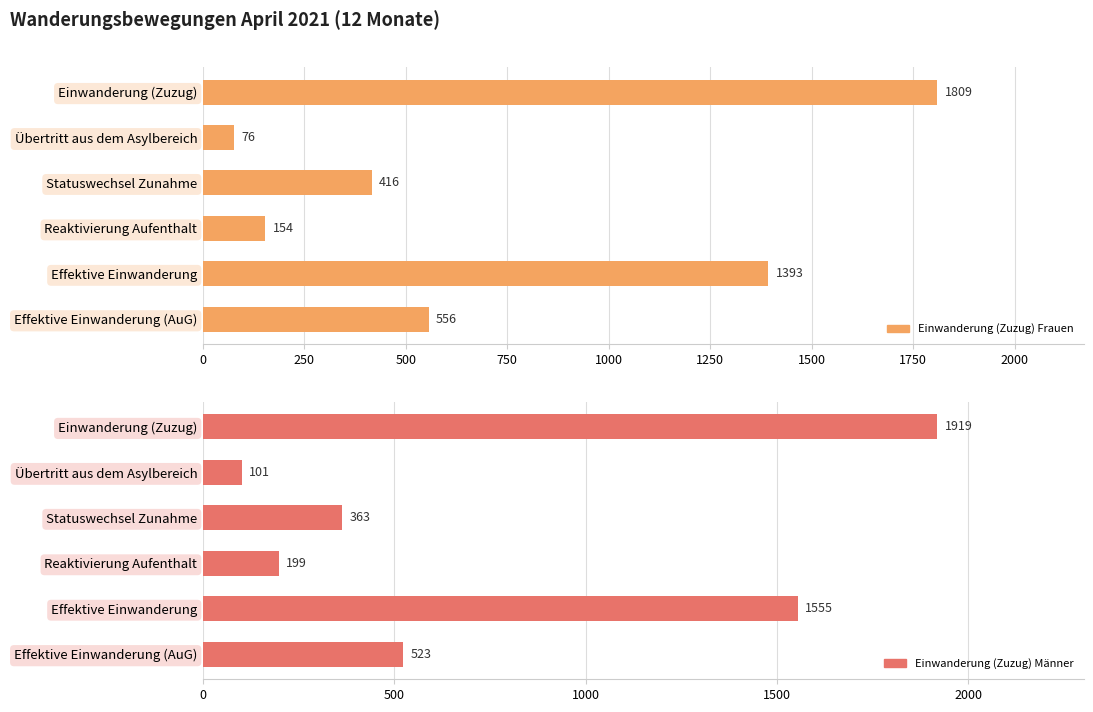

What is the highest value of the Einwanderung (Zuzug) Frauen series?

1809